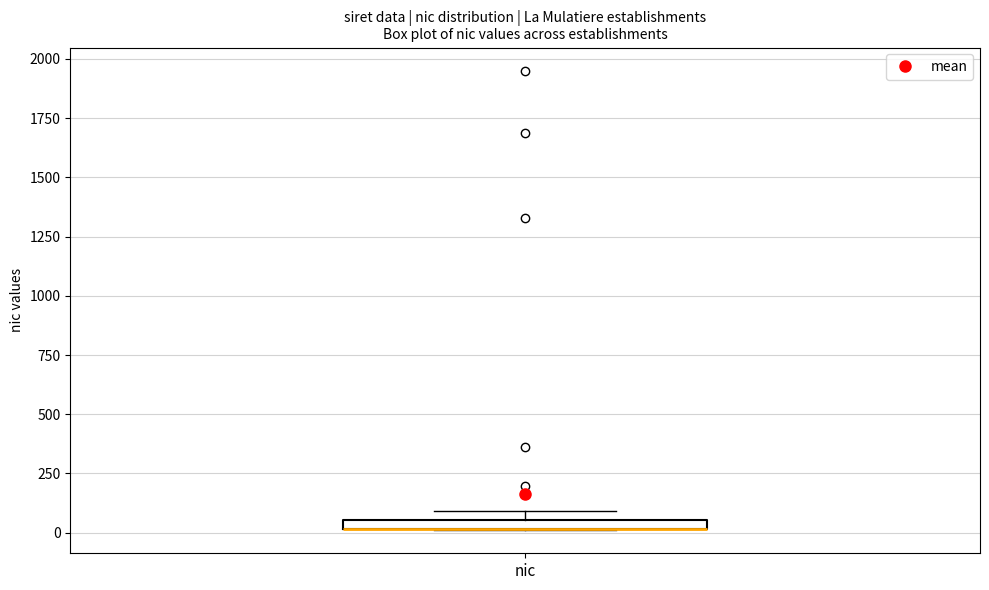

Where is the upper edge of the box for nic on the y-axis? The values are not printed on the chart, so give them approximately, as read against the axis.

50